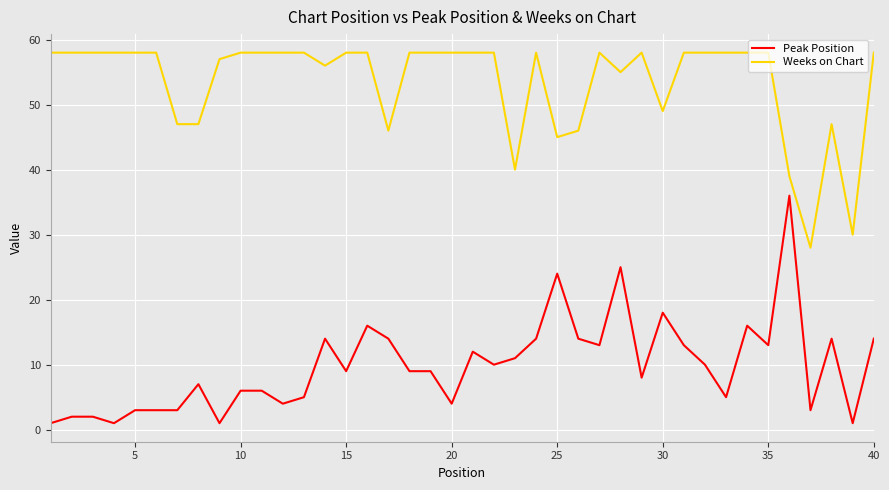

Which series has the largest range (max minus min)?

Peak Position